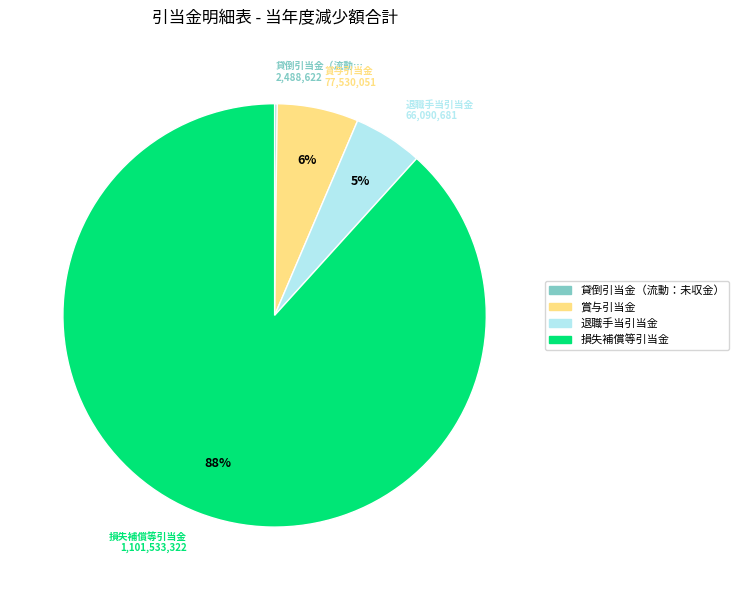

What is the ratio of the value at 賞与引当金 to the value at 退職手当引当金?

1.2